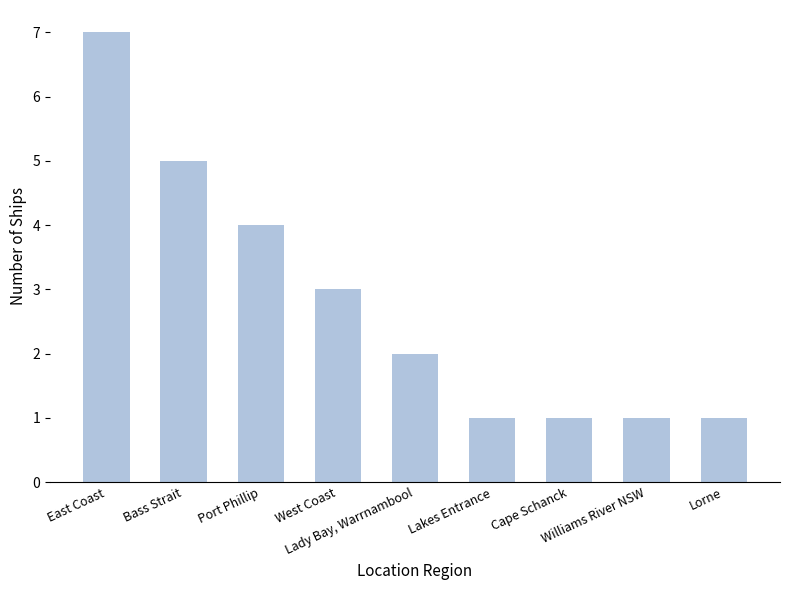

True or false: the data shows 0 at Lorne.

False